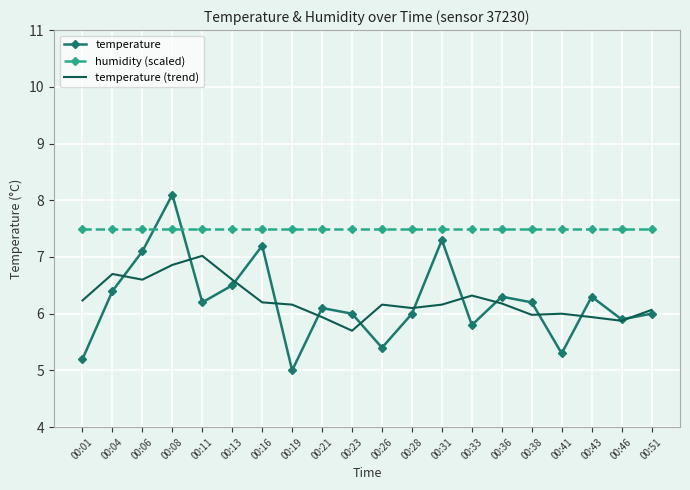

What is the difference between the second highest and second lowest values in the temperature (trend) series?

1.0